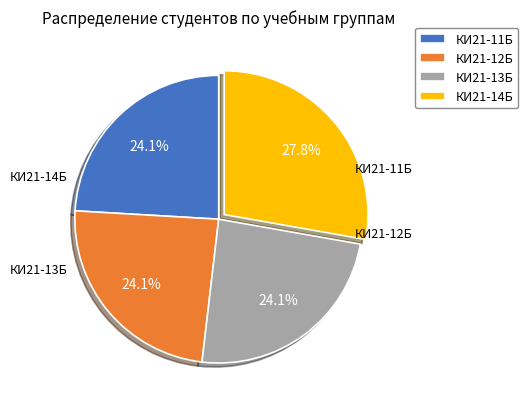

How much of the chart is everything except КИ21-11Б?

75.9%